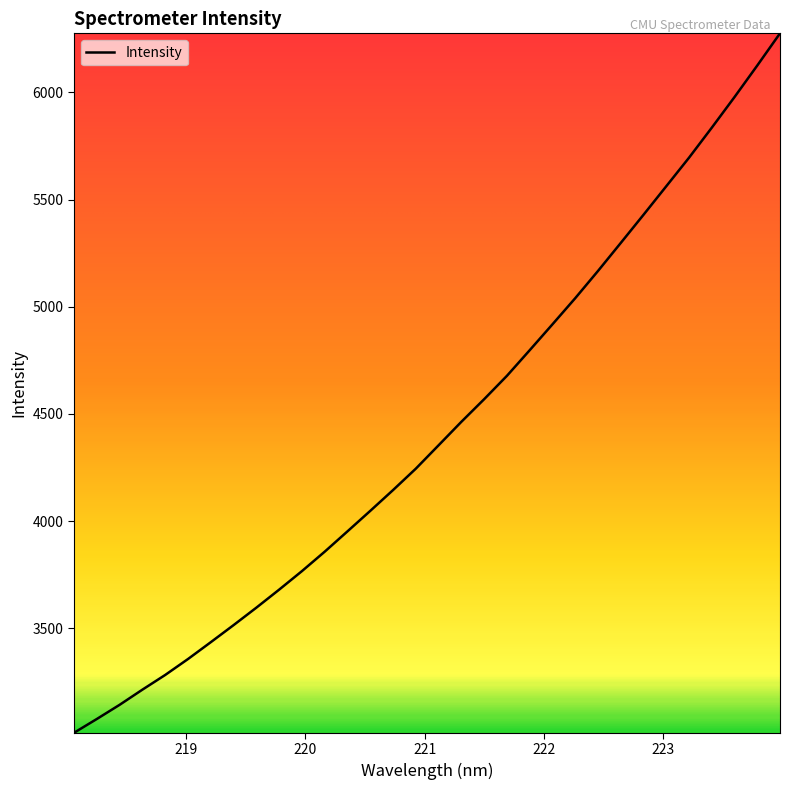

What is the minimum value shown in the chart?

3012.0